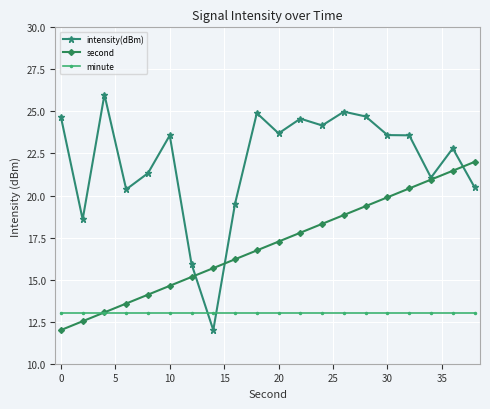

True or false: intensity(dBm) has more than 0 points higher than both neighbors.

True